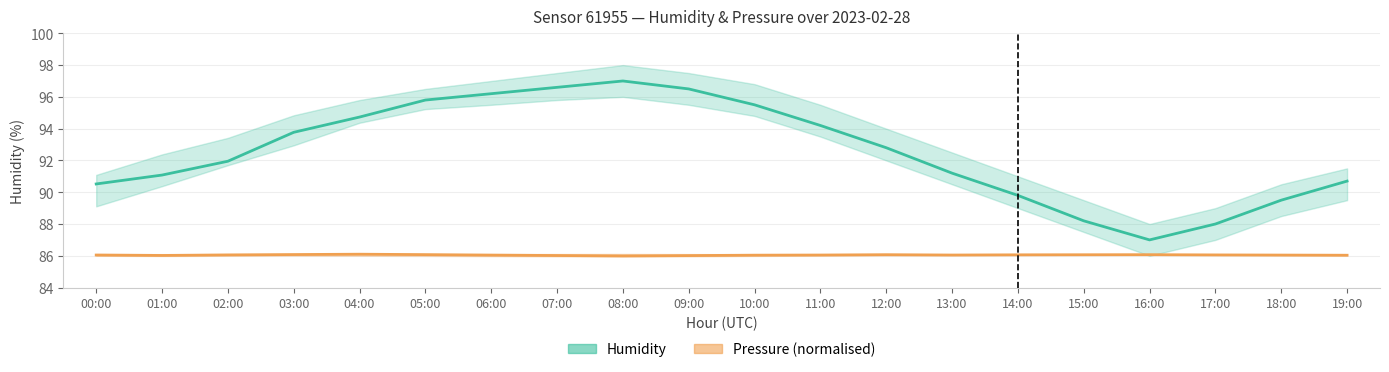

List the labels in order of Humidity (estimate) value, smallest first.

16:00, 17:00, 15:00, 18:00, 14:00, 00:00, 19:00, 01:00, 13:00, 02:00, 12:00, 03:00, 11:00, 04:00, 10:00, 05:00, 06:00, 09:00, 07:00, 08:00